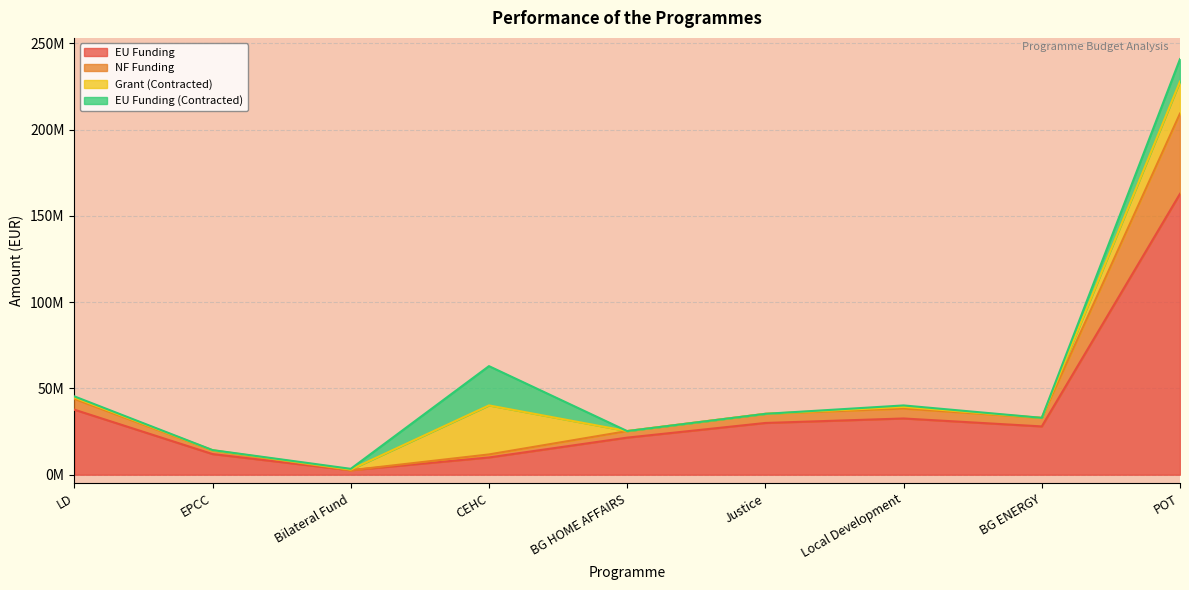

Is it true that NF Funding equals 38598060.9 at BG HOME AFFAIRS?

False